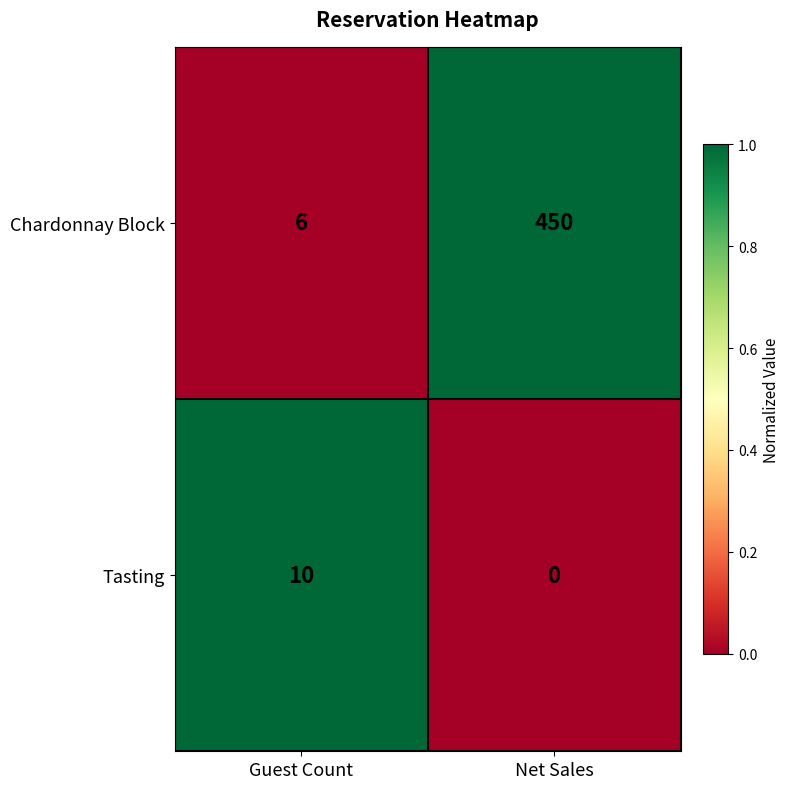

Which series has the widest spread of values?

Chardonnay Block